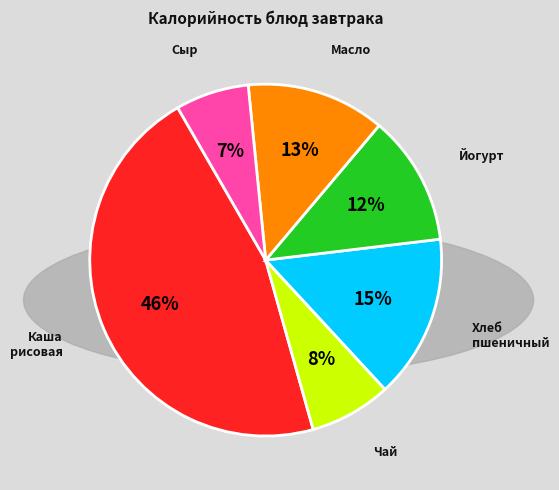

Is there a majority slice in this chart?

No